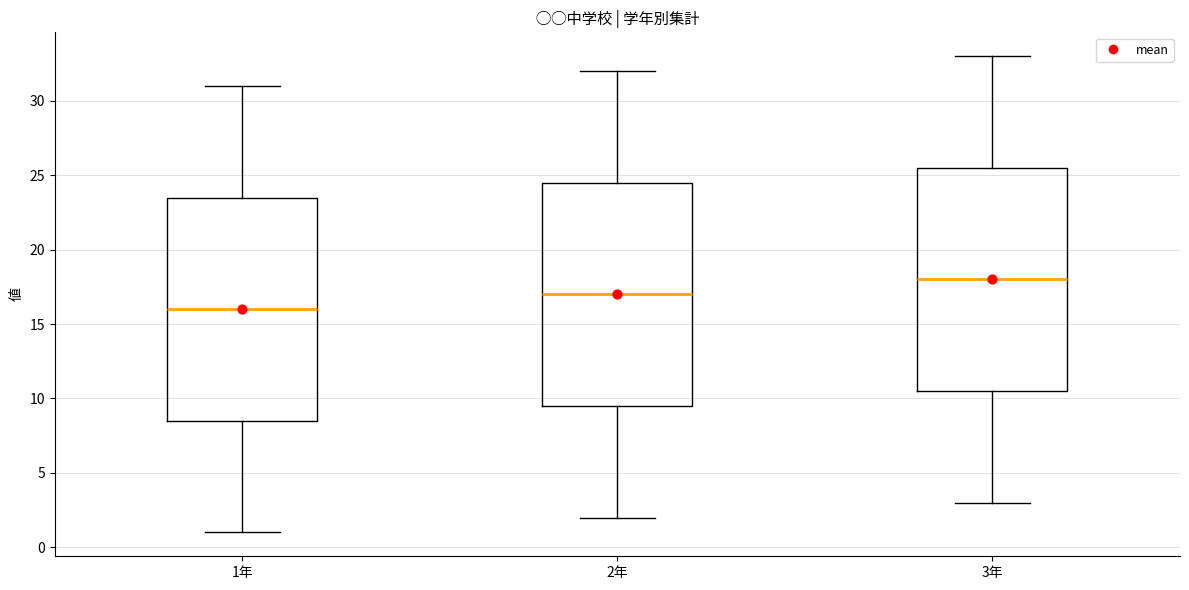

Which box has the highest median line?

3年